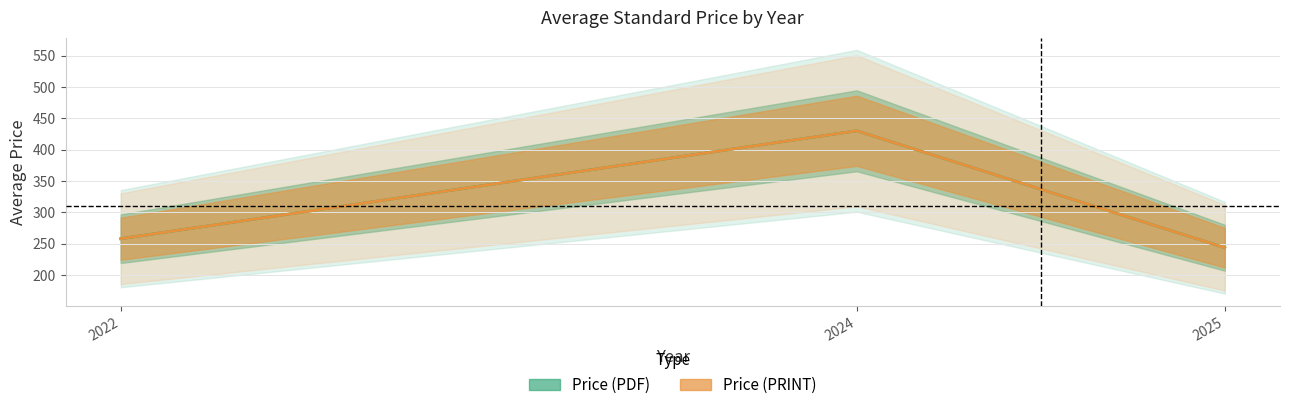

Where is Price (PDF) nearest to the value 336?

2022